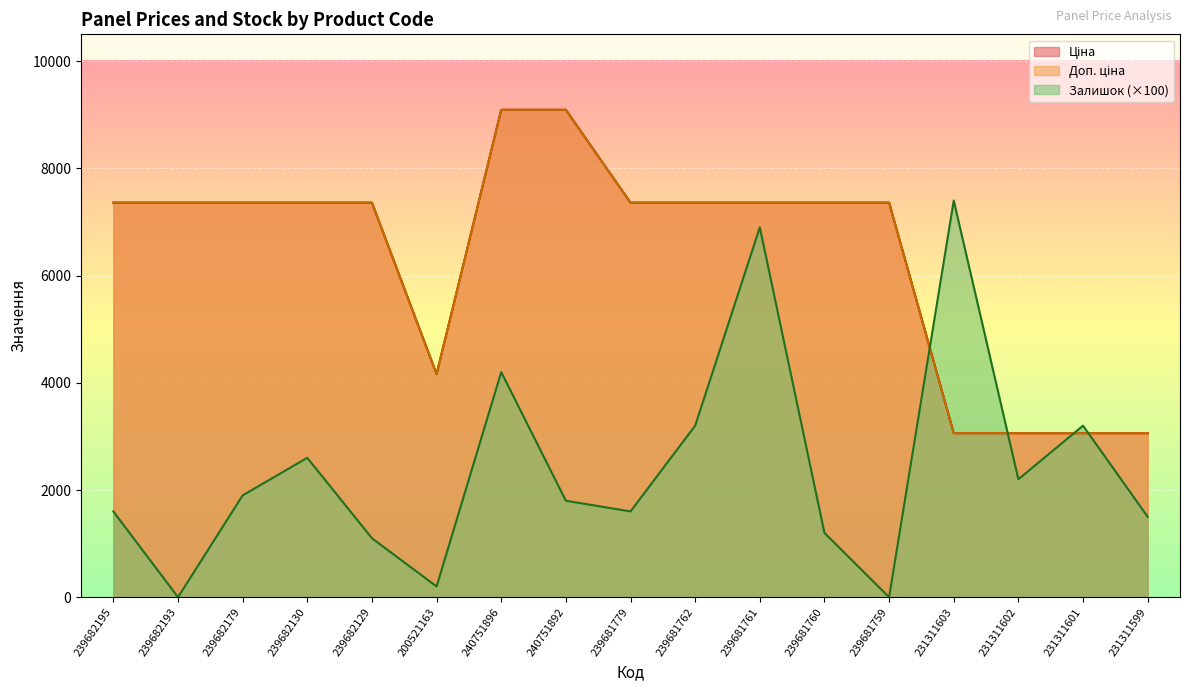

What is the approximate value of Доп. ціна at 231311602?

3060.0